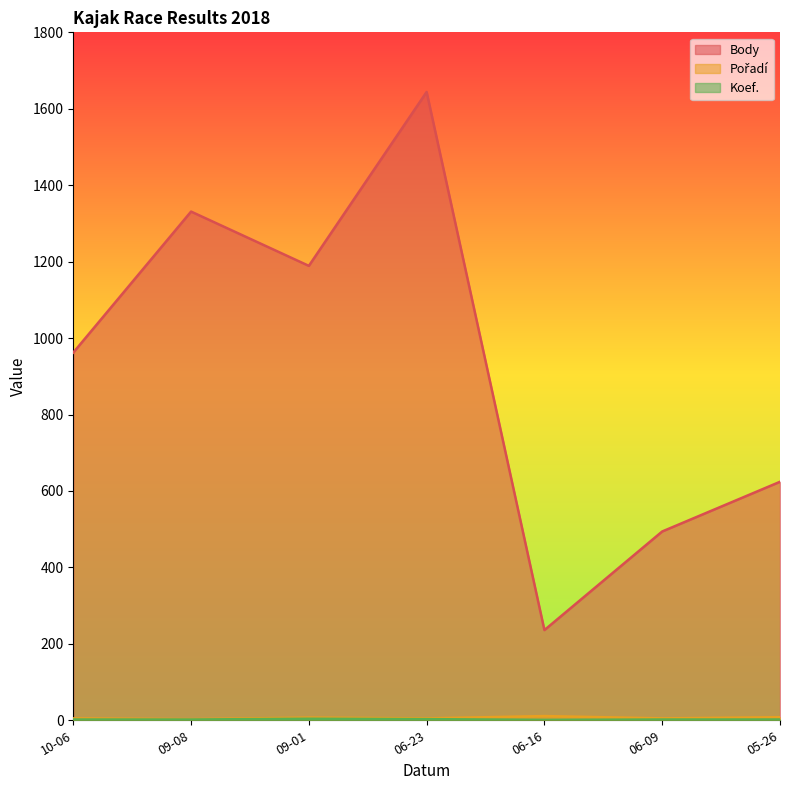

How many data points in Body are above 962?

3